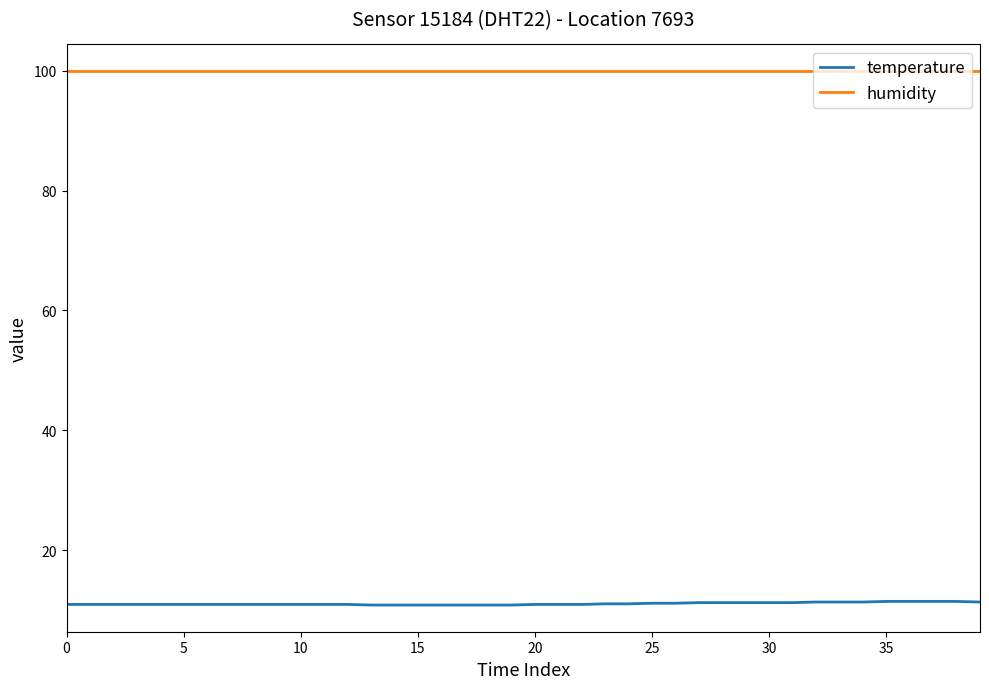

Is this an area chart (filled region under the line)?

No